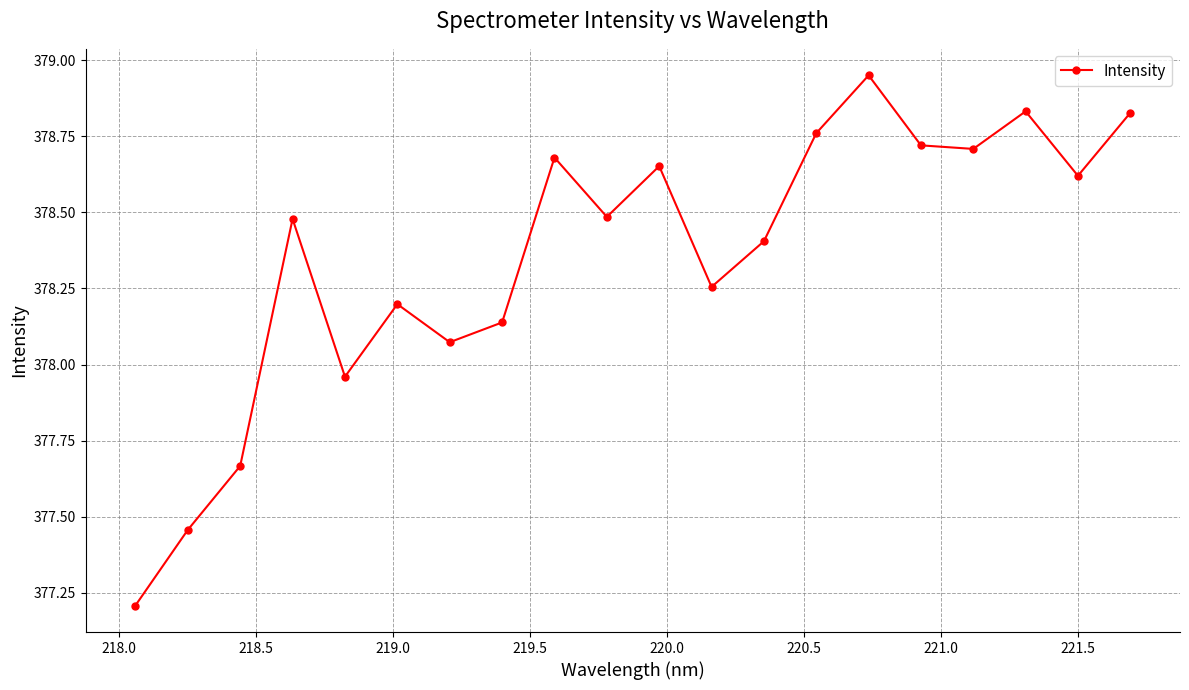

What is the difference between the maximum and minimum values?

1.7